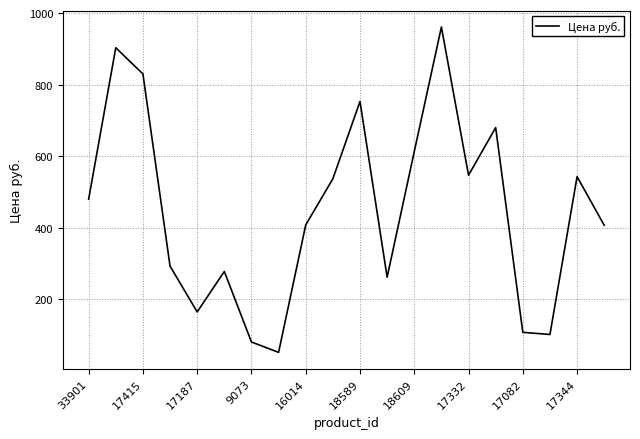

What is the minimum value shown in the chart?

52